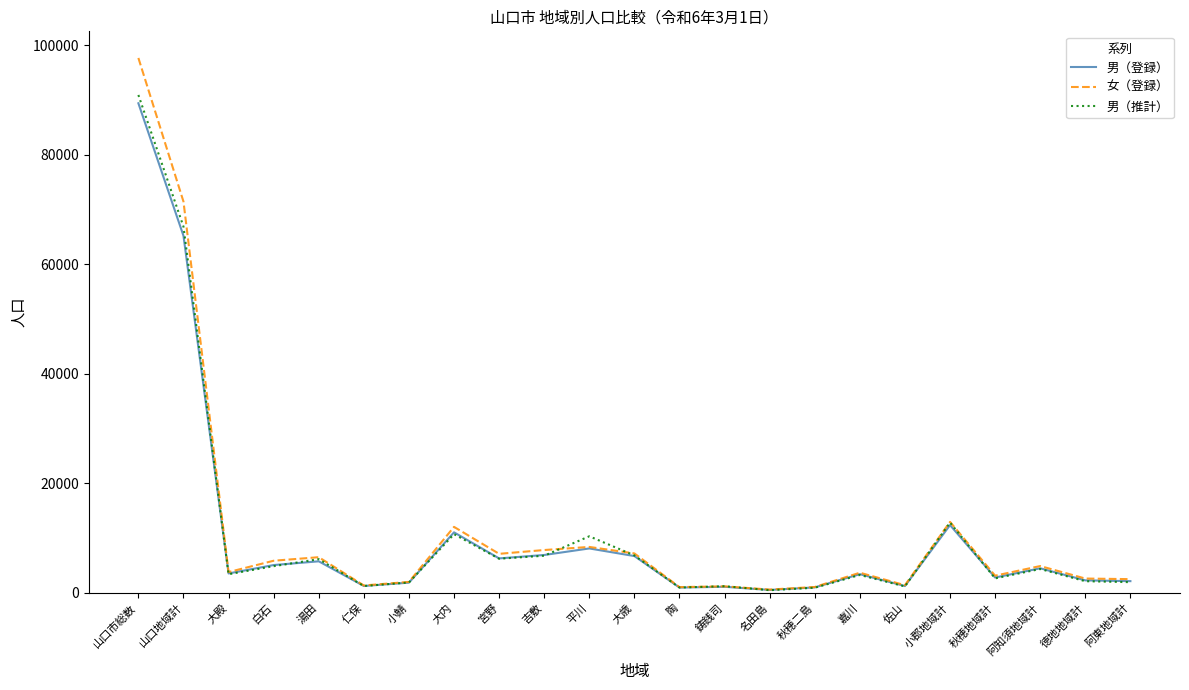

What is the approximate value of 女（登録） at 宮野, to the nearest 50?

7150